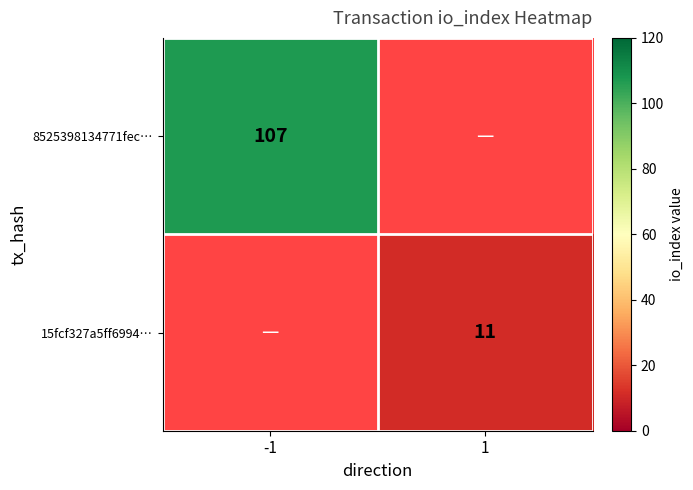

At how many categories does at least one series exceed 47?

1